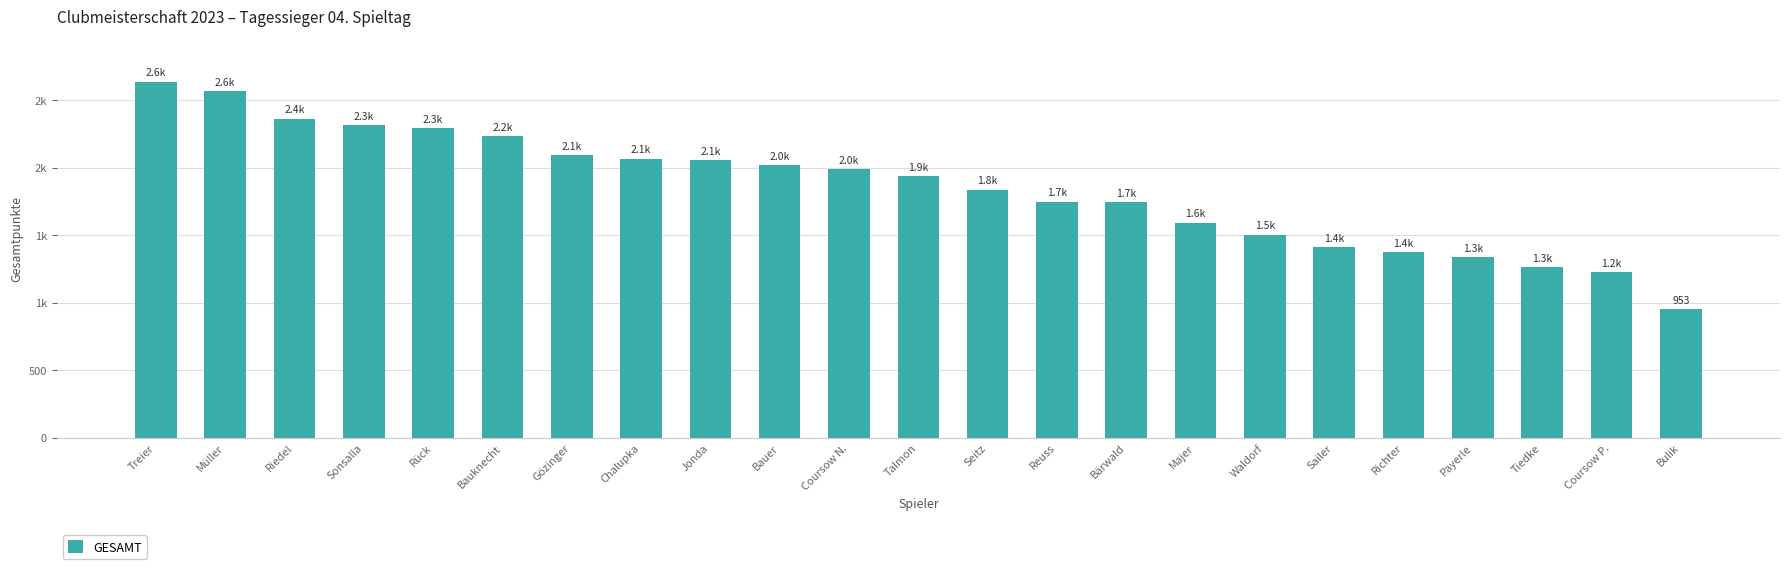

Is it true that the value at Coursow N. is 3130?

False